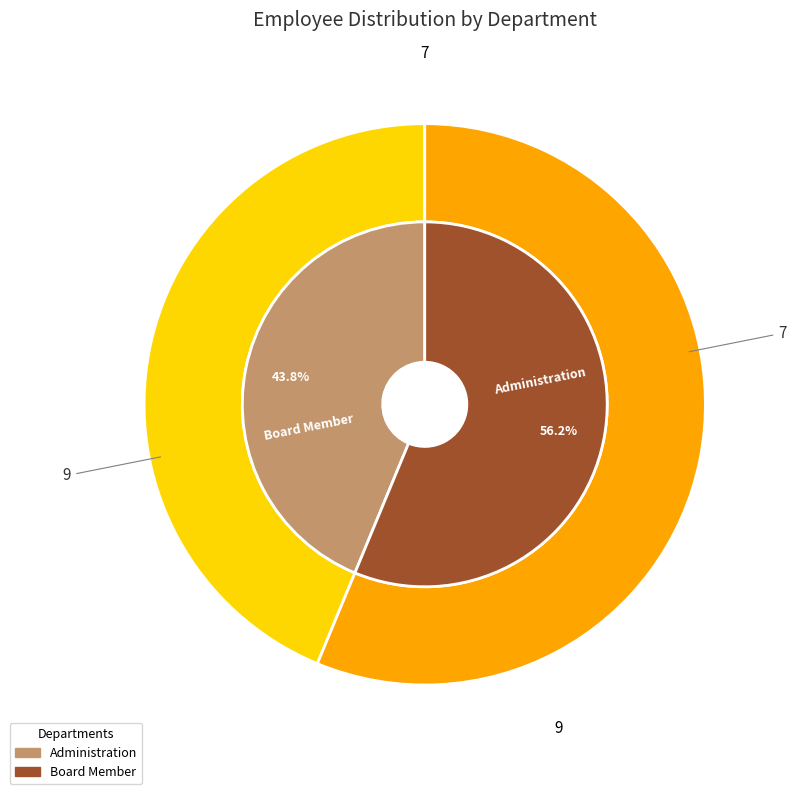

Count the number of slices in the pie.

2